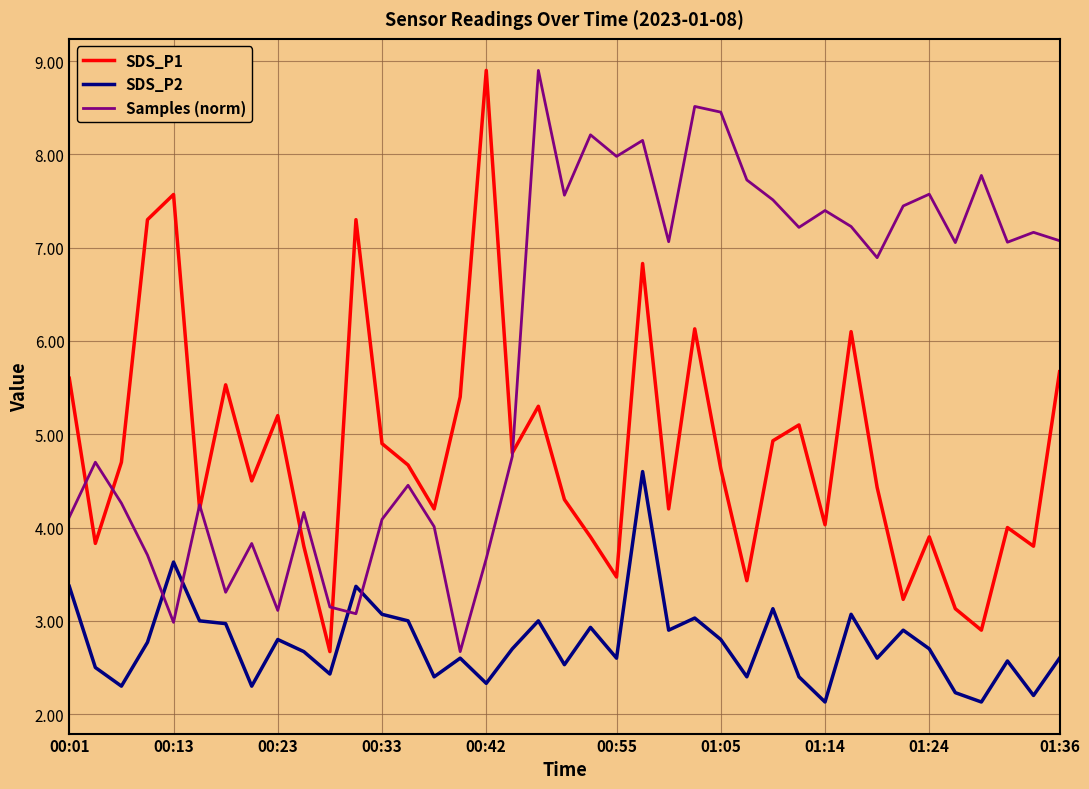

What is the average value of the SDS_P2 series?

2.8